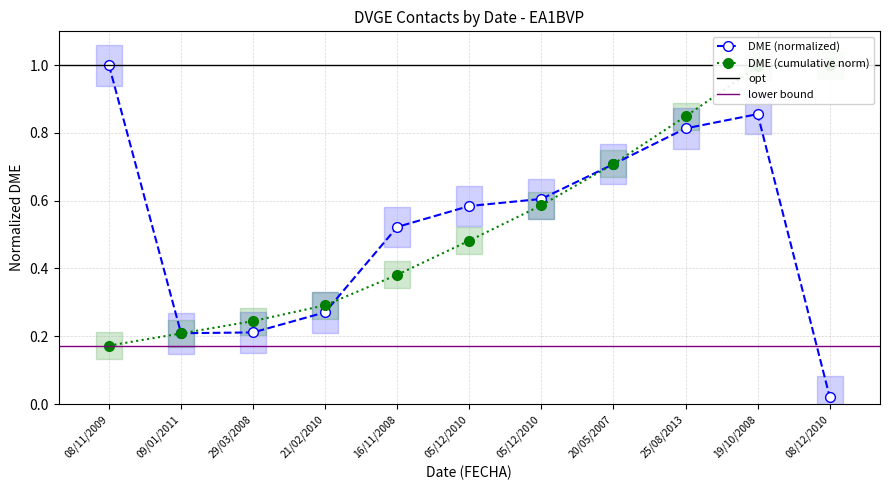

Rank the categories by value from highest to lowest.

08/11/2009, 19/10/2008, 25/08/2013, 20/05/2007, 05/12/2010, 05/12/2010, 16/11/2008, 21/02/2010, 29/03/2008, 09/01/2011, 08/12/2010